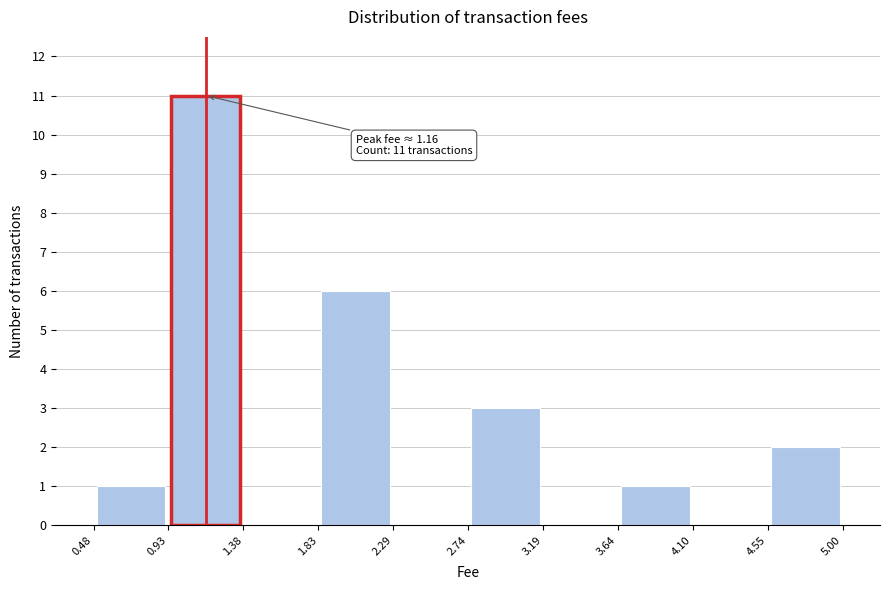

Which range on the x-axis has the tallest bar?

0.93 to 1.38